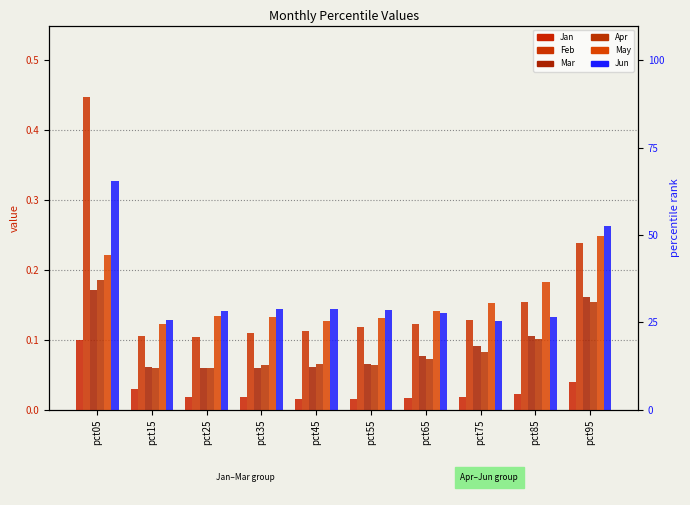

How many groups of bars are there?

10